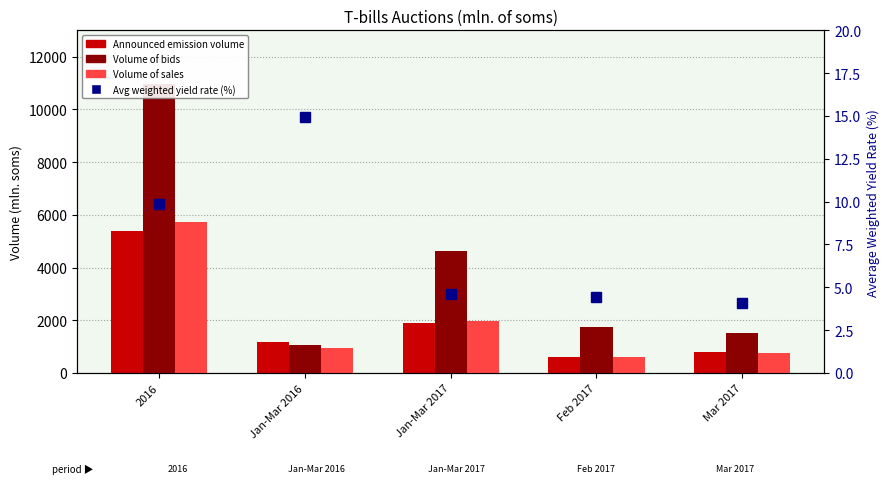

Reading left to right, extract all data points from this chart.

Announced emission volume: 2016=5397.0	Jan-Mar 2016=1161.0	Jan-Mar 2017=1900.0	Feb 2017=600.0	Mar 2017=790.0
Volume of bids: 2016=10949.3	Jan-Mar 2016=1046.9	Jan-Mar 2017=4631.0	Feb 2017=1737.2	Mar 2017=1521.3
Volume of sales: 2016=5719.7	Jan-Mar 2016=939.3	Jan-Mar 2017=1985.0	Feb 2017=600.0	Mar 2017=775.0
Avg weighted yield rate (%): 2016=9.9	Jan-Mar 2016=15.0	Jan-Mar 2017=4.6	Feb 2017=4.5	Mar 2017=4.1